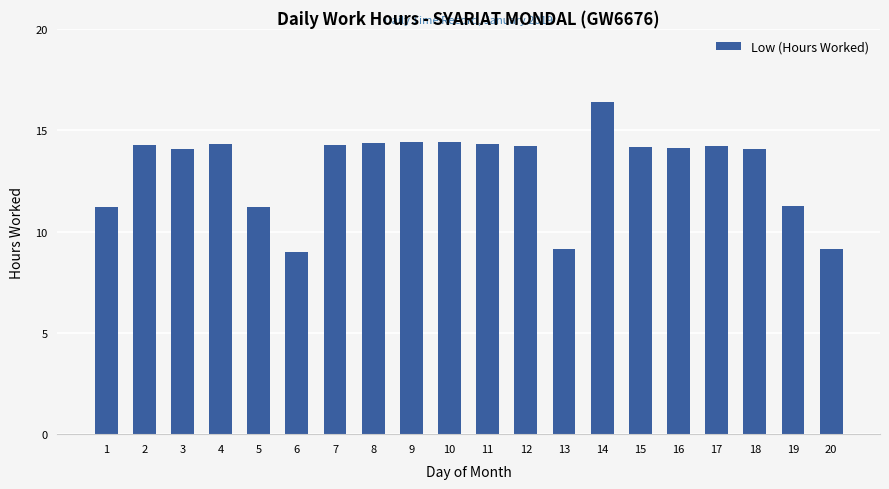

What is the greatest value displayed?

16.4